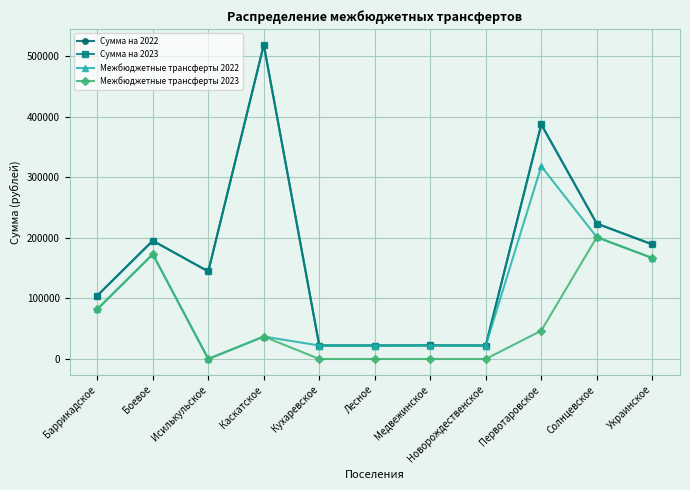

Does the chart have visible grid lines?

Yes